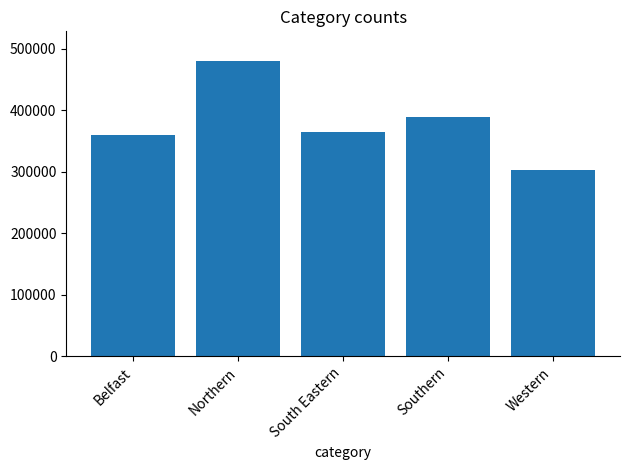

Reading left to right, transcribe all the data shown in this chart.

359230	480194	364191	388688	303207